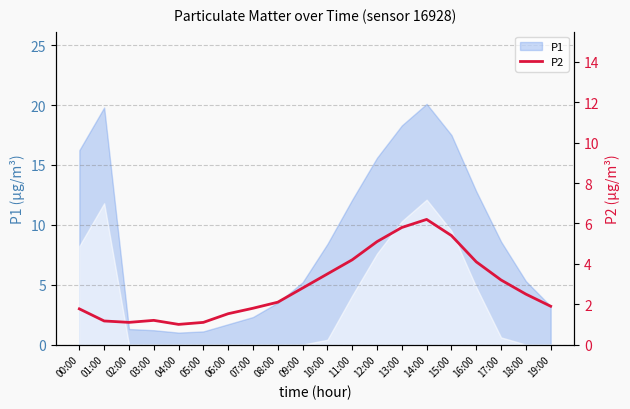

Reading right to left, extract all data points from this chart.

1.9	2.5	3.2	4.1	5.4	6.2	5.8	5.1	4.2	3.5	2.8	2.1	1.8	1.5	1.1	1.0	1.2	1.1	1.2	1.8